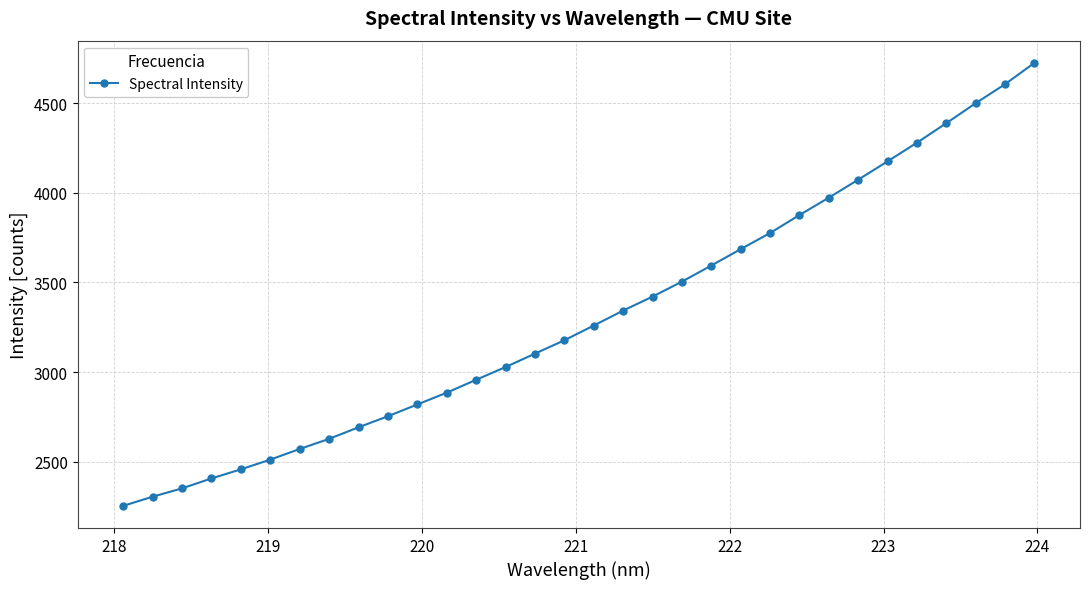

What is the difference between the second highest and second lowest values?

2299.3